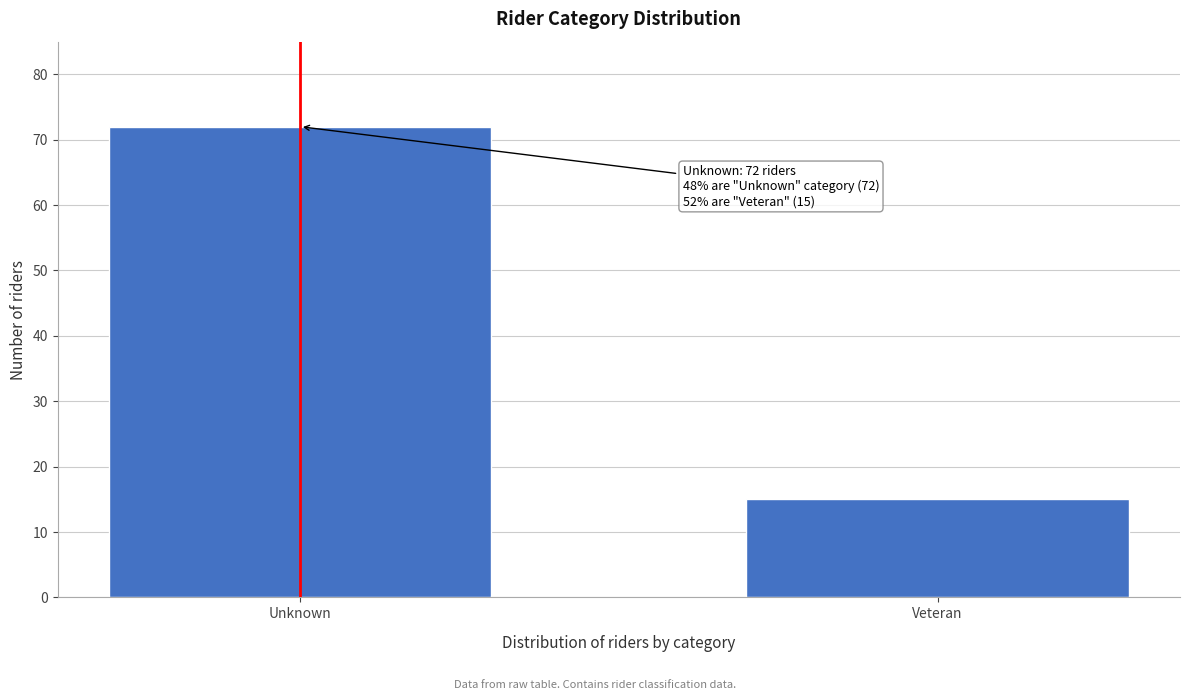

Reading right to left, what are all the values shown in this chart?

Veteran=15	Unknown=72